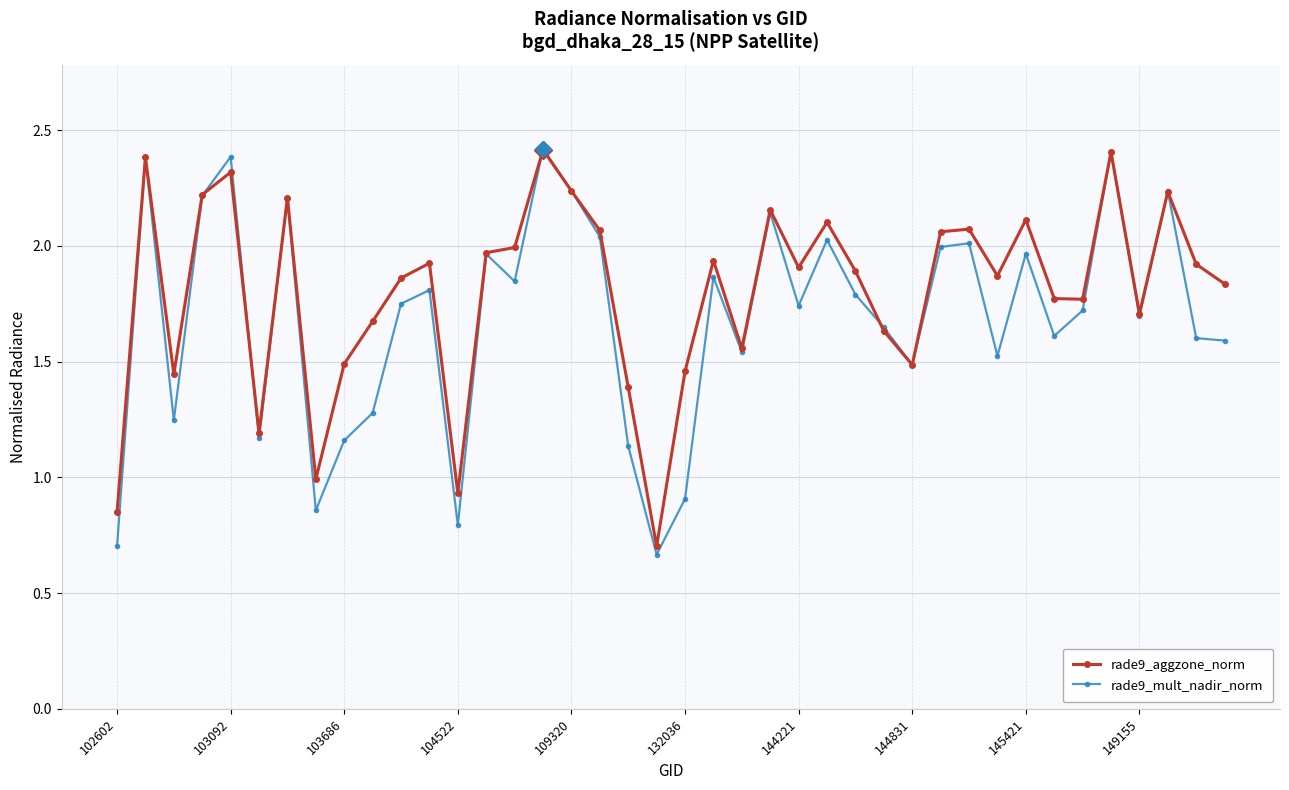

What is the maximum value shown in the chart?

2.4